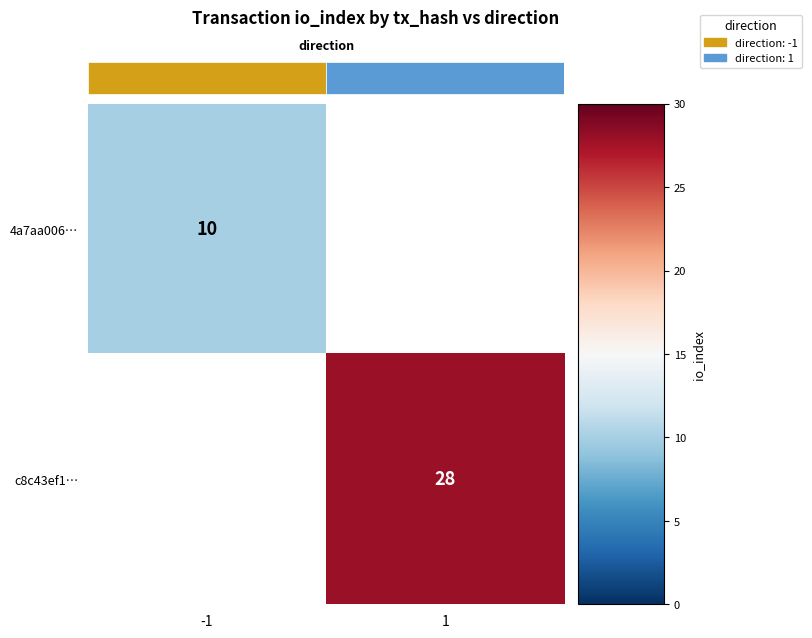

Is it true that 4a7aa006… equals 10.0 at -1?

True